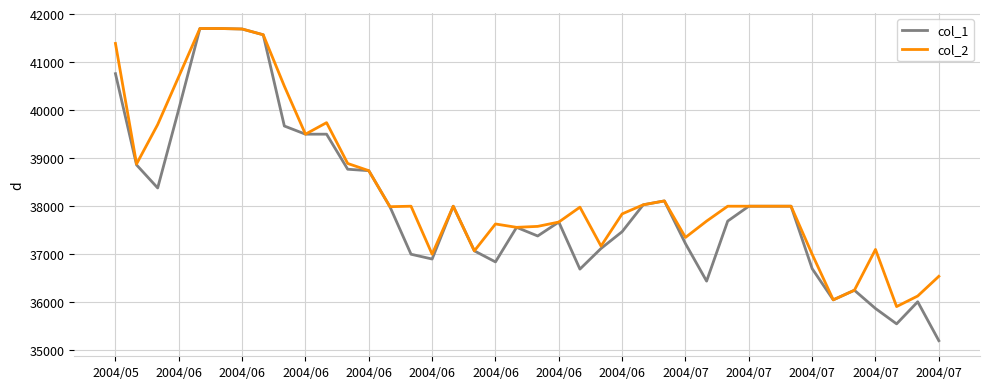

Which series has the largest total across all categories?

col_2